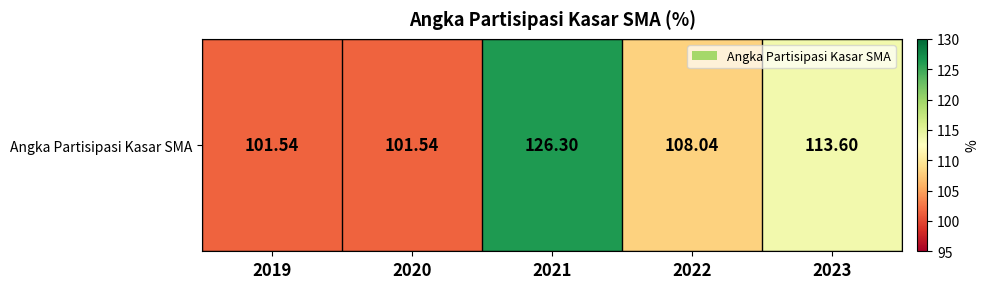

What is the sum of the values at 2023 and 2022?

221.6